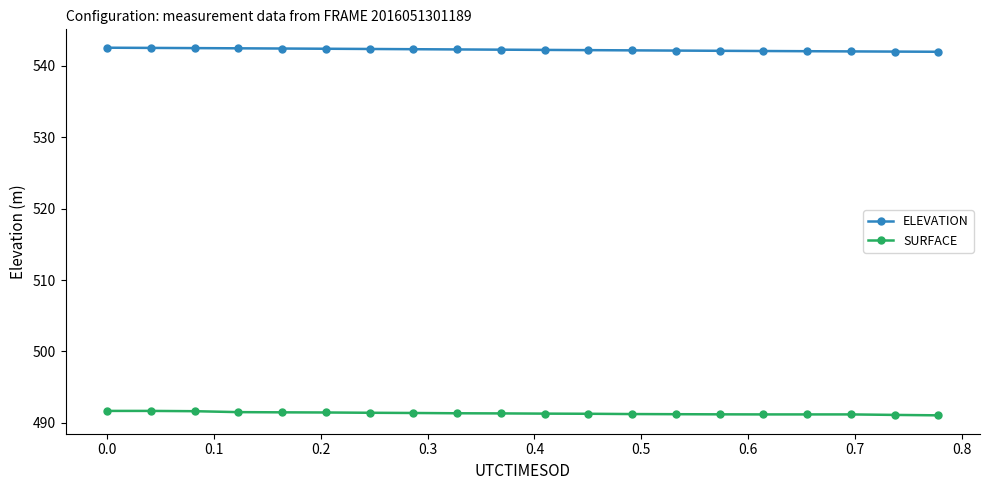

What are all the series names shown in the legend?

ELEVATION, SURFACE